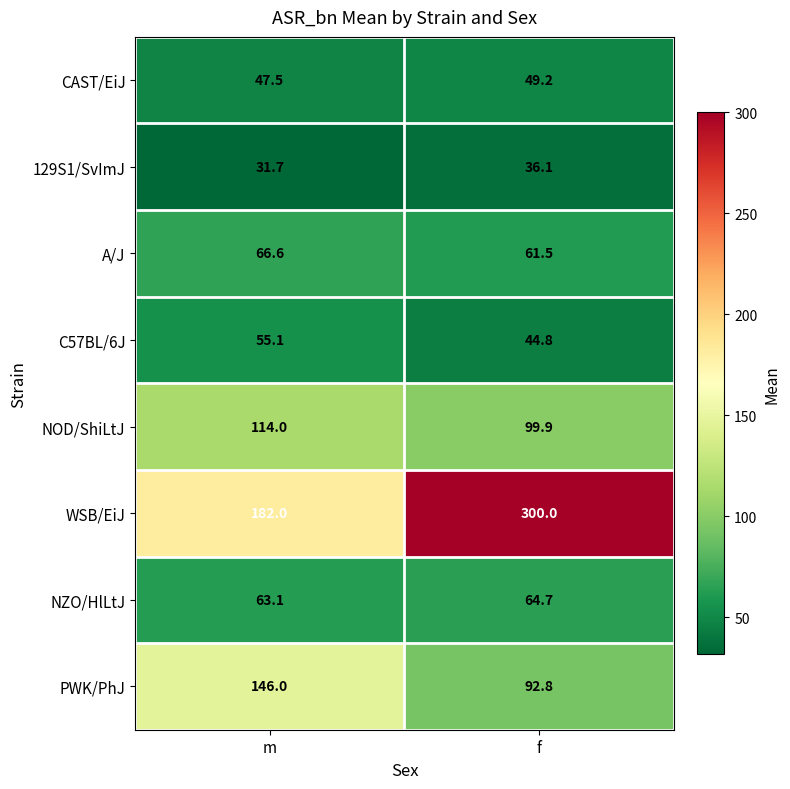

The value of 129S1/SvImJ at f is 47.5. True or false?

False